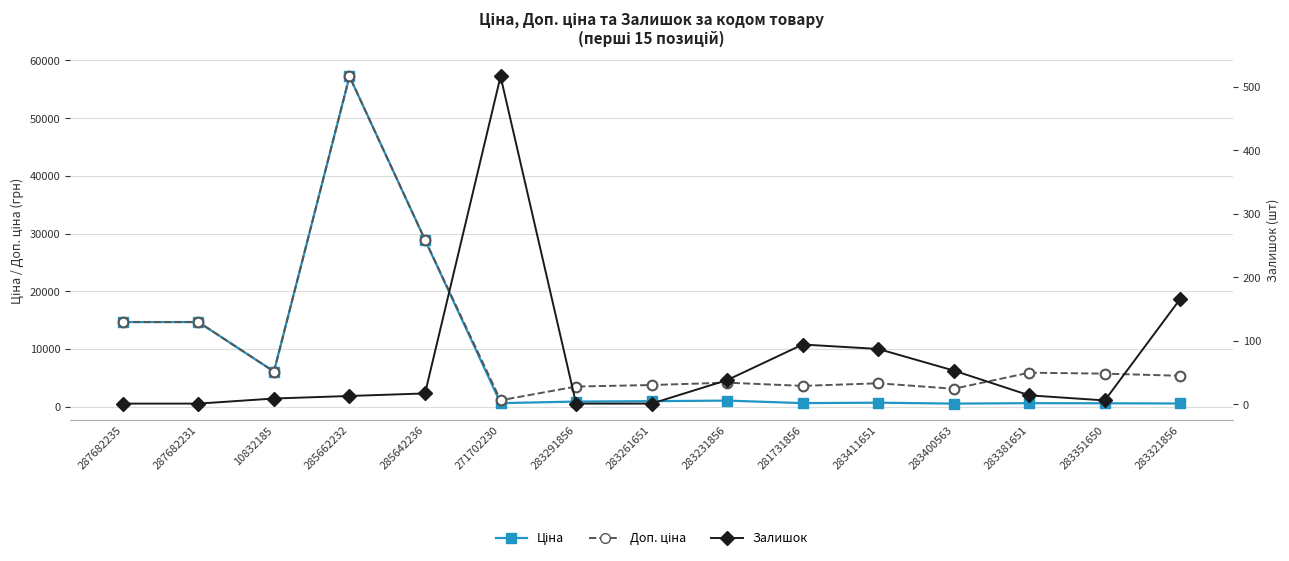

Count the number of categories in the chart.

15